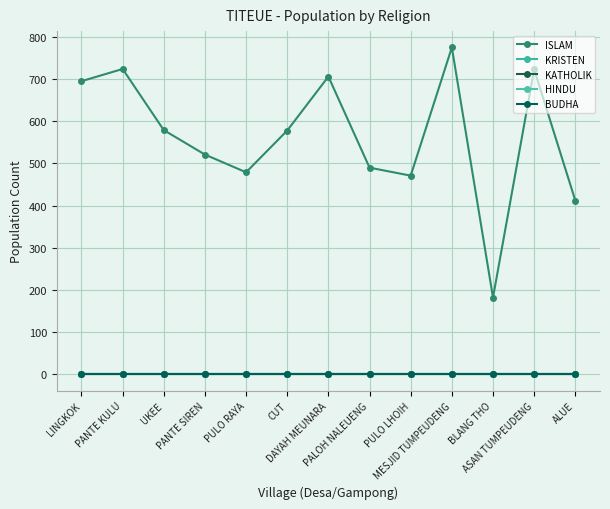

What is the highest value of the ISLAM series?

775